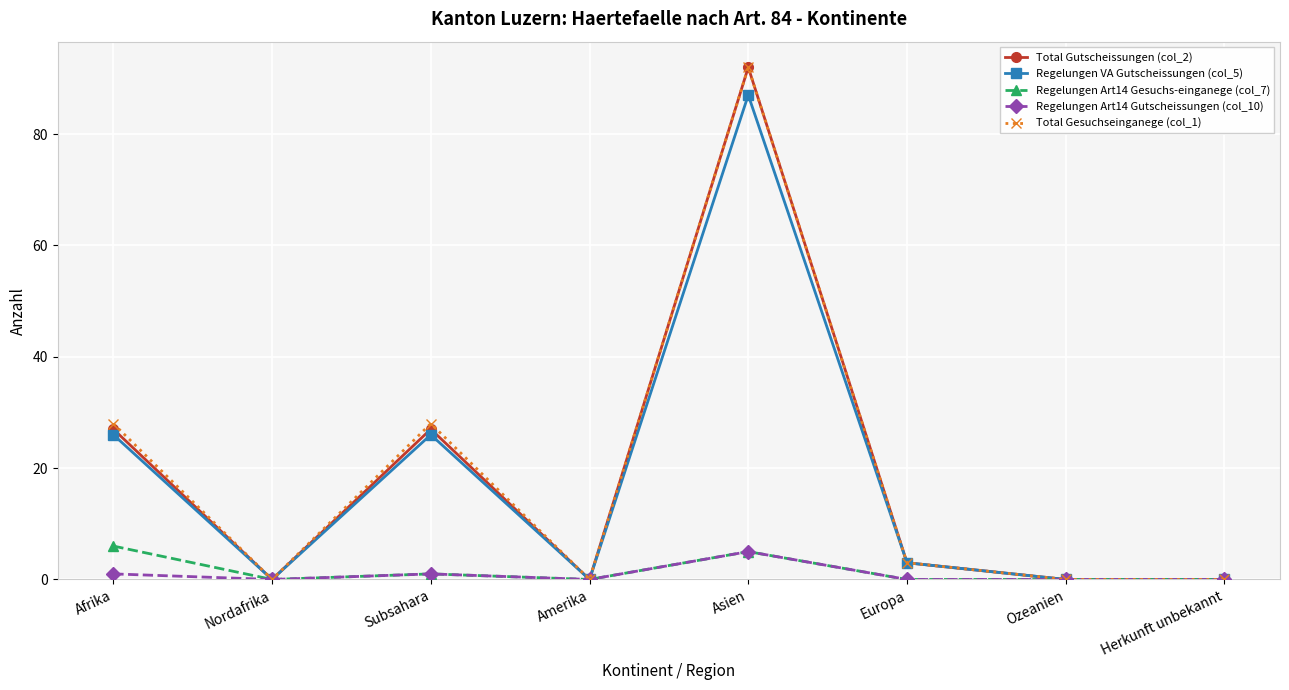

Rank the series at Afrika from lowest to highest value.

Regelungen Art14 Gutscheissungen (col_10), Regelungen Art14 Gesuchs-einganege (col_7), Regelungen VA Gutscheissungen (col_5), Total Gutscheissungen (col_2), Total Gesuchseinganege (col_1)